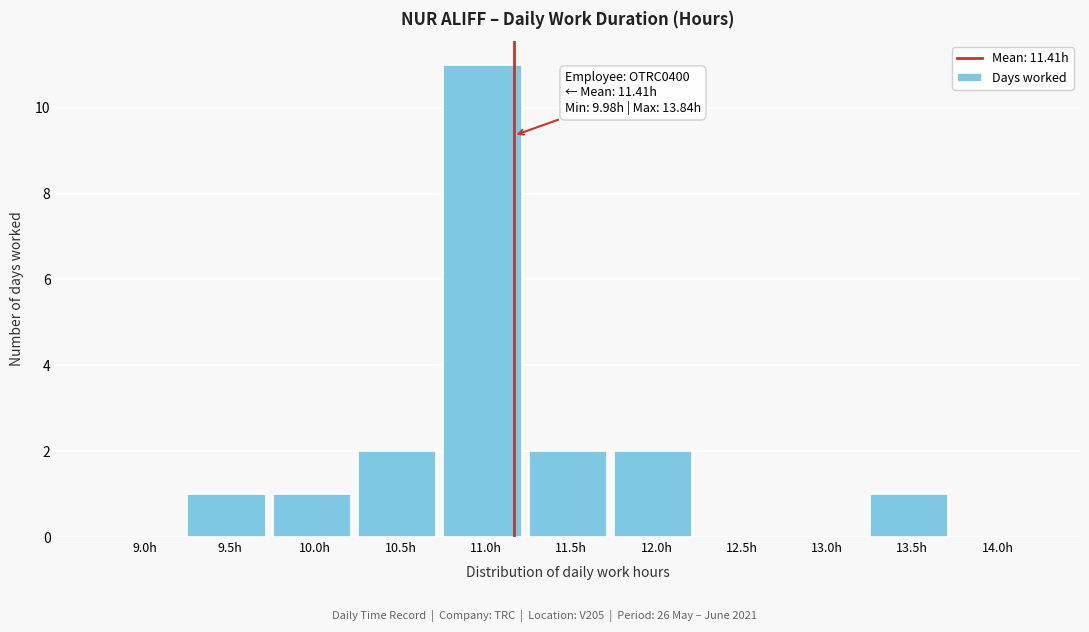

Reading left to right, list all the values displayed in this chart.

9.0h=0	9.5h=1	10.0h=1	10.5h=2	11.0h=11	11.5h=2	12.0h=2	12.5h=0	13.0h=0	13.5h=1	14.0h=0